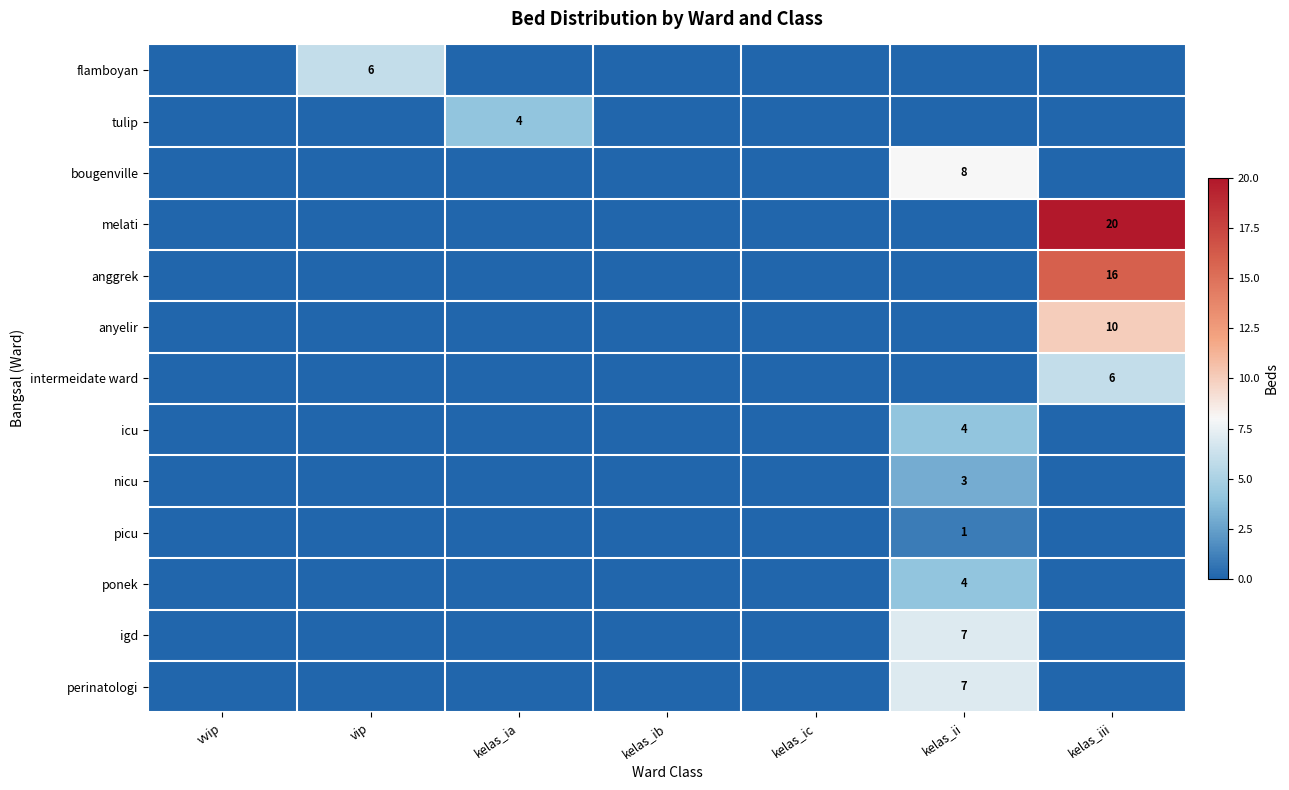

The anyelir series shows 10 at kelas_iii. True or false?

True